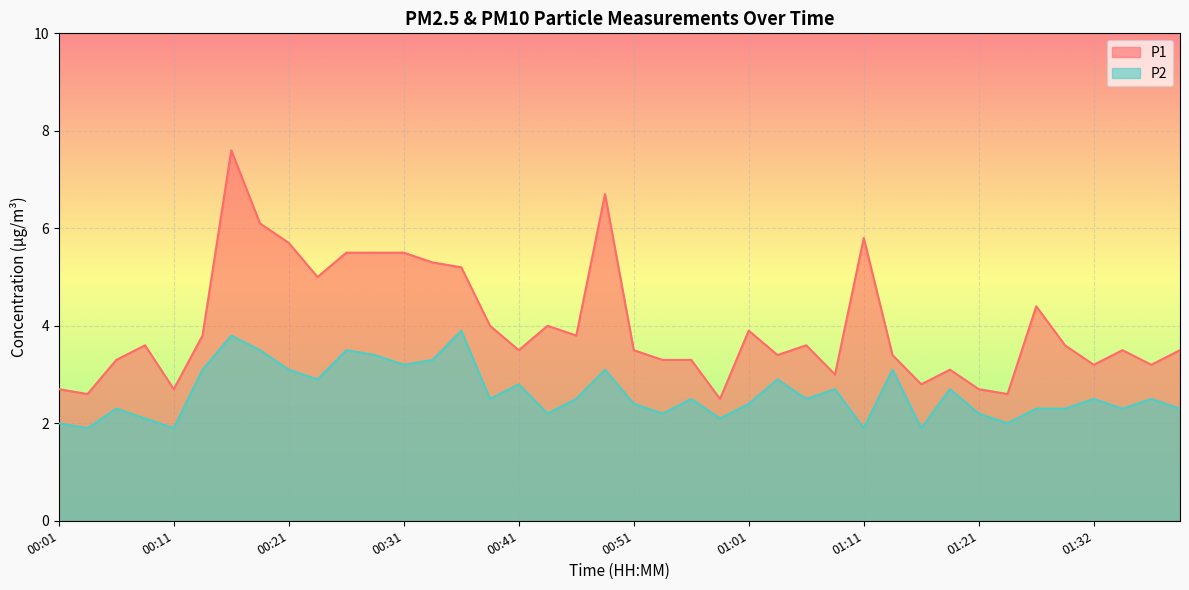

Between 01:24 and 01:14, which is larger?

01:14